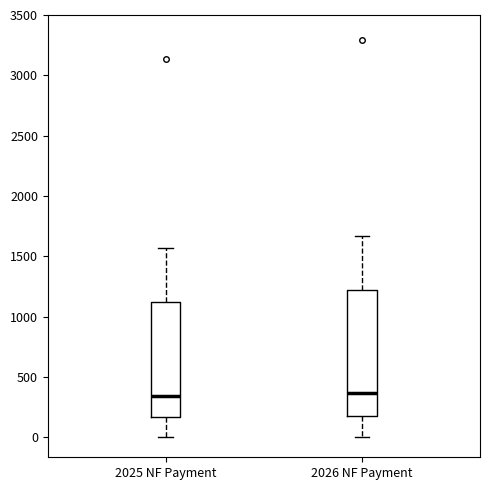

Where does the lower whisker of the box for 2025 NF Payment end on the y-axis? The values are not printed on the chart, so give them approximately, as read against the axis.

0